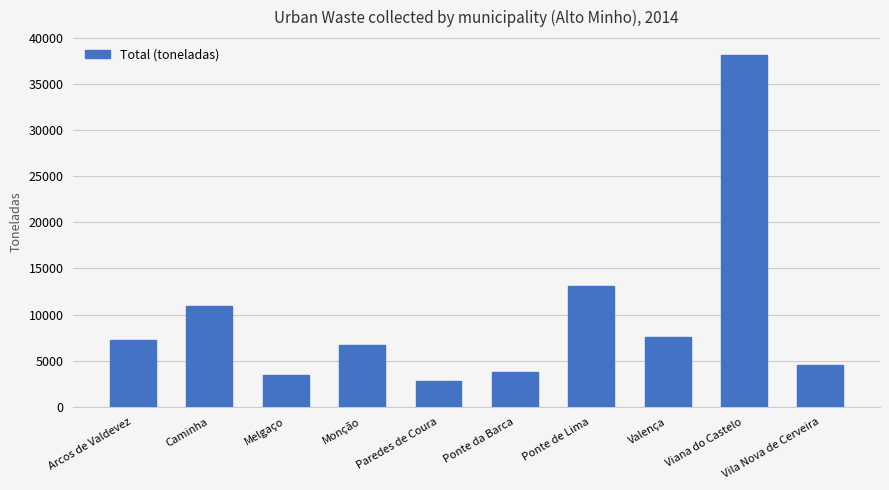

At which label is the value closest to 20487?

Ponte de Lima